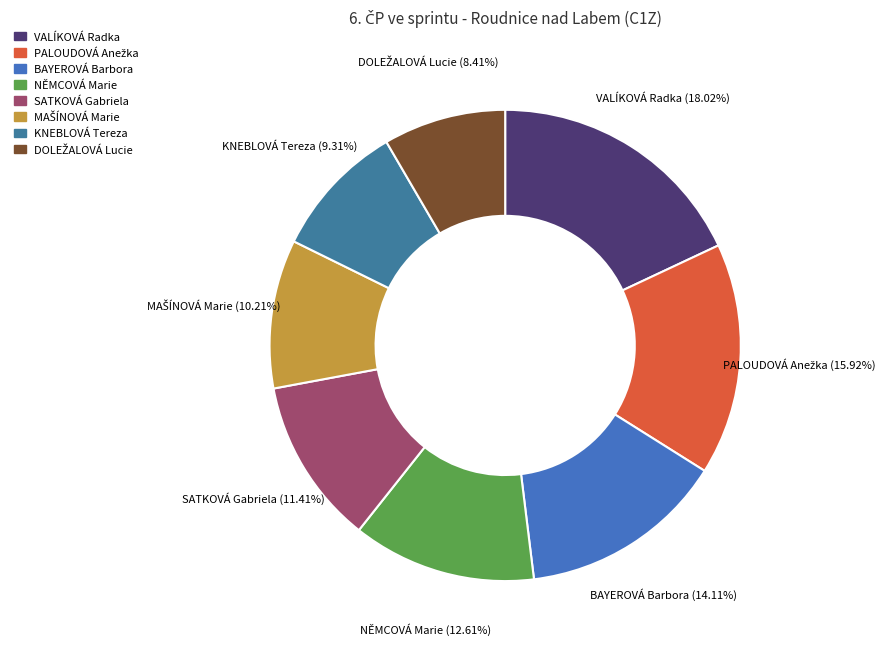

Which has a higher value, SATKOVÁ Gabriela or NĚMCOVÁ Marie?

NĚMCOVÁ Marie